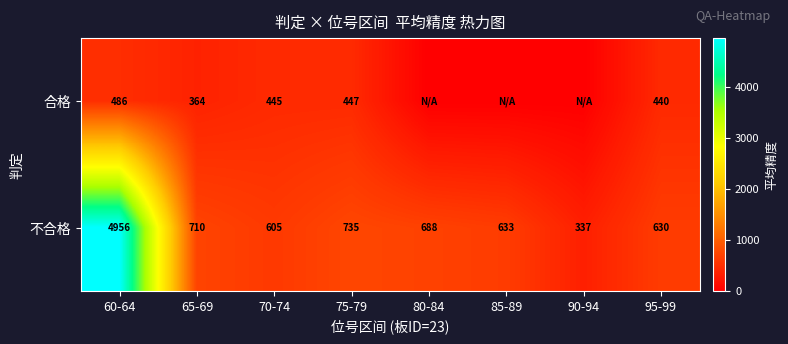

Rank the series at 70-74 from highest to lowest value.

不合格, 合格